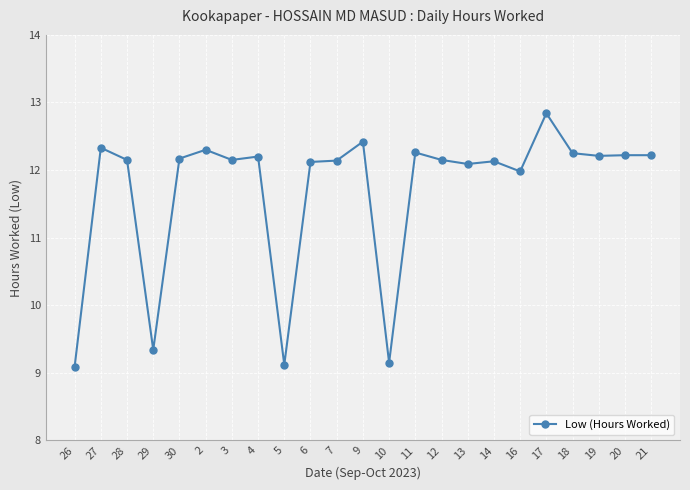

Between 21 and 26, which is larger?

21